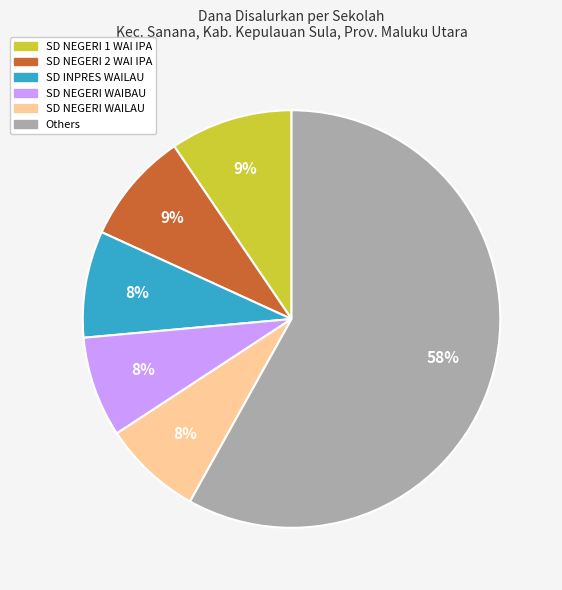

To the nearest percent, what is the difference between the SD INPRES WAILAU and SD NEGERI 1 WAI IPA slice percentages?

1%